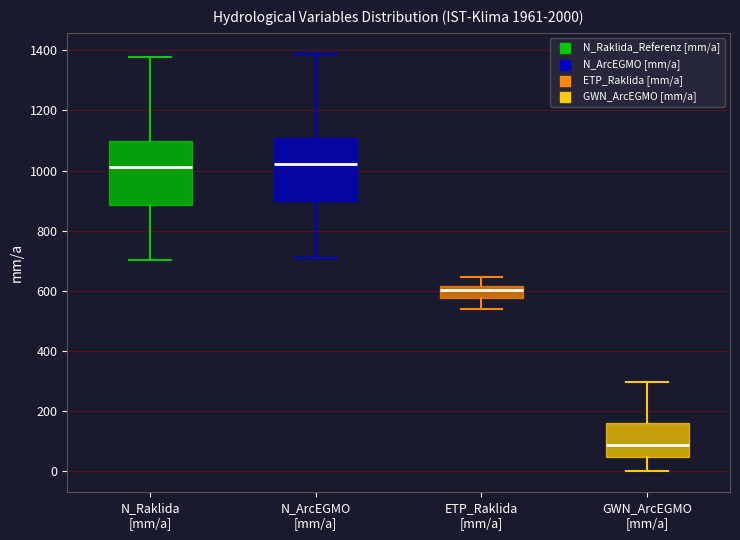

Reading left to right, transcribe this box plot: for each box, give where its median line is, the range the box spans, and where its two whiskers end, as read against the y-axis. The values are not printed on the chart, so give them approximately, as read against the axis.

N_Raklida [mm/a]: median 1020, box 880 to 1100, whiskers 700 to 1380
N_ArcEGMO [mm/a]: median 1020, box 900 to 1100, whiskers 700 to 1380
ETP_Raklida [mm/a]: median 600, box 580 to 620, whiskers 540 to 640
GWN_ArcEGMO [mm/a]: median 80, box 40 to 160, whiskers 0 to 300